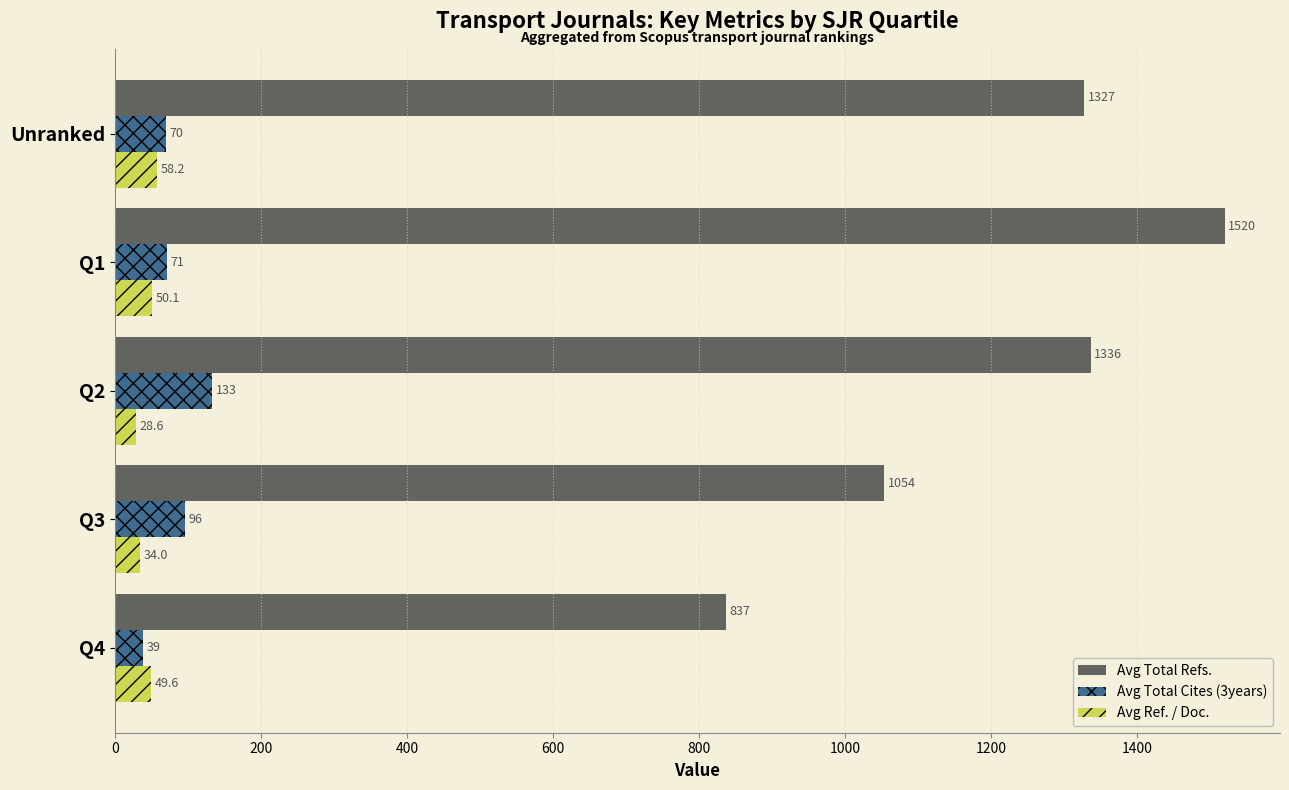

Which series has the widest spread of values?

Avg Total Refs.